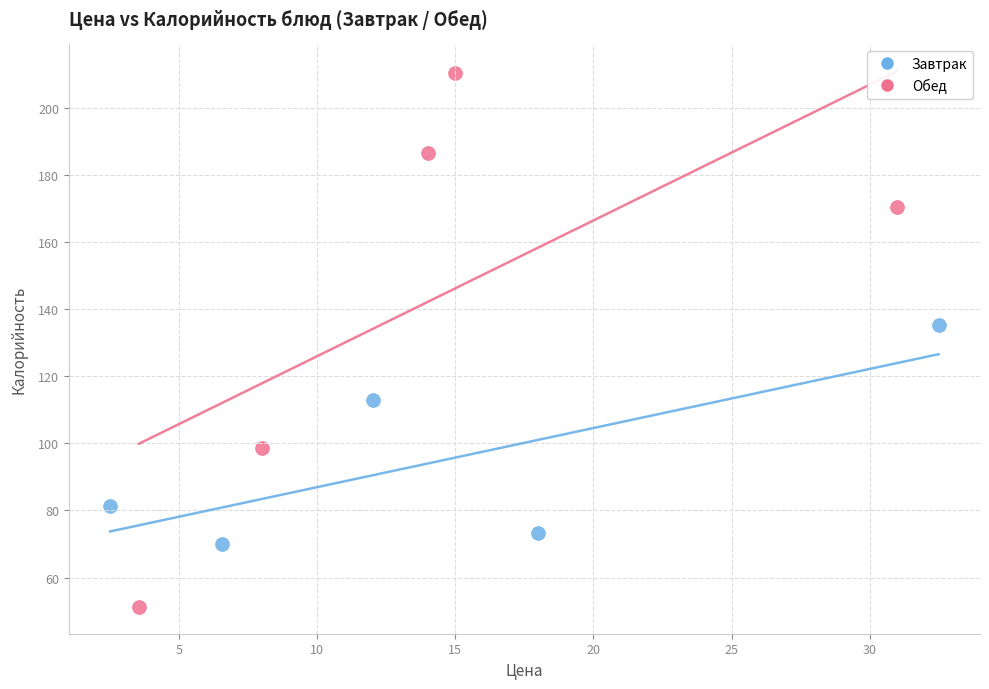

Which series has the largest Y range (max minus min)?

Обед